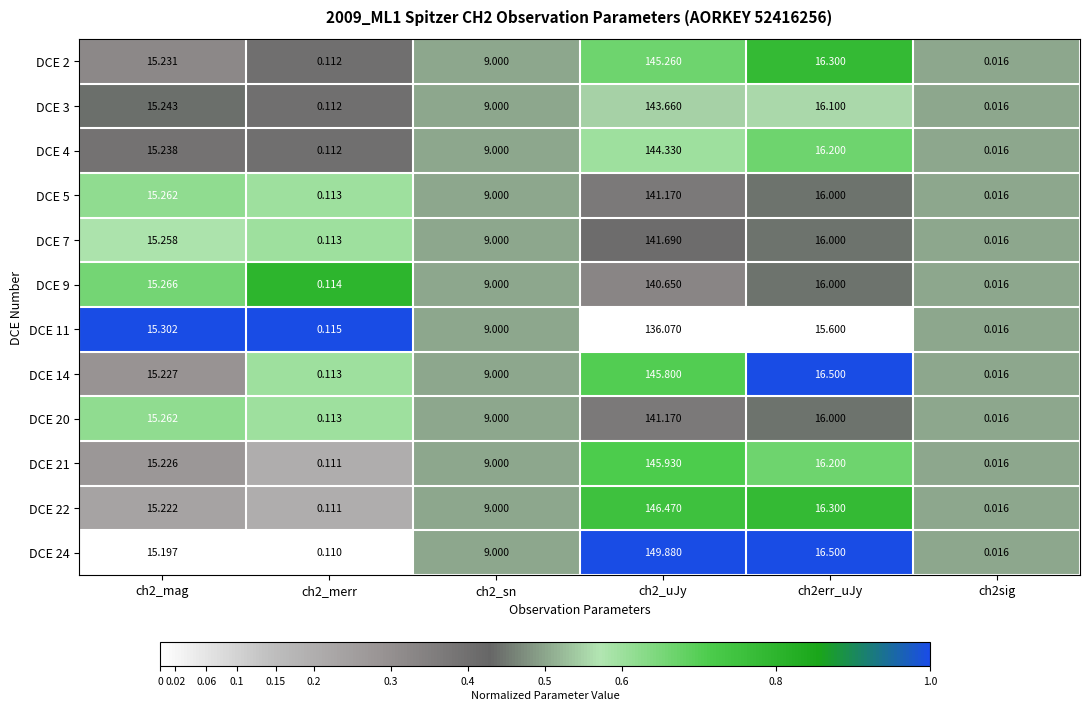

Which series has the widest spread of values?

DCE 24